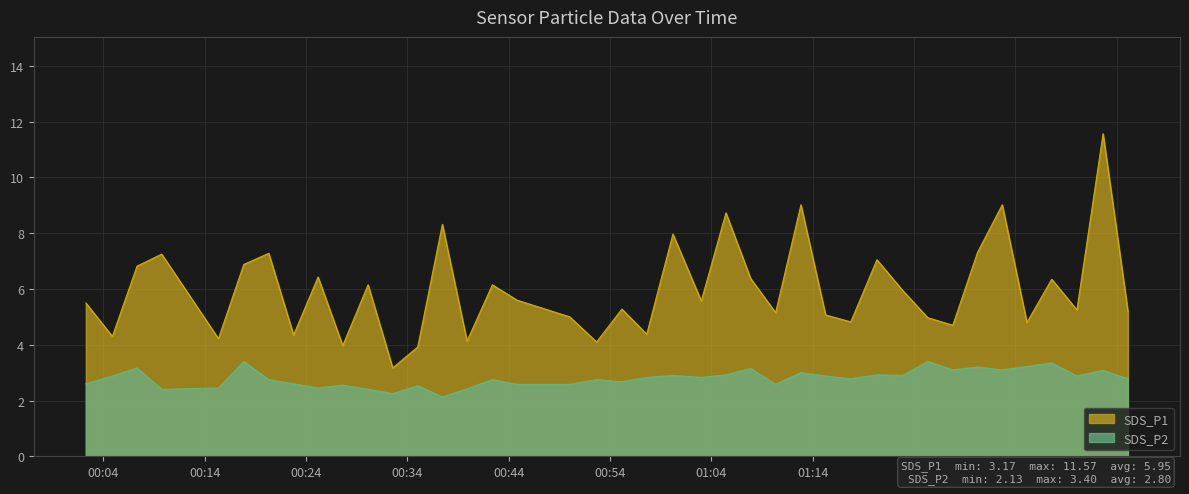

True or false: SDS_P2 has more than 2 points higher than both neighbors.

True